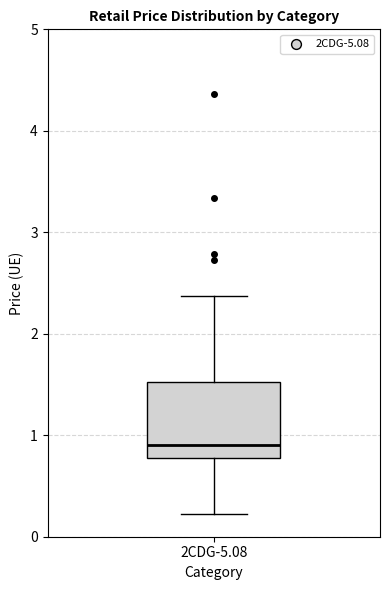

Read this box plot against the y-axis: the position of the median line, the range covered by the box, and the ends of both whiskers. The values are not printed on the chart, so give them approximately, as read against the axis.

median 0.9, box 0.8 to 1.5, whiskers 0.2 to 2.4